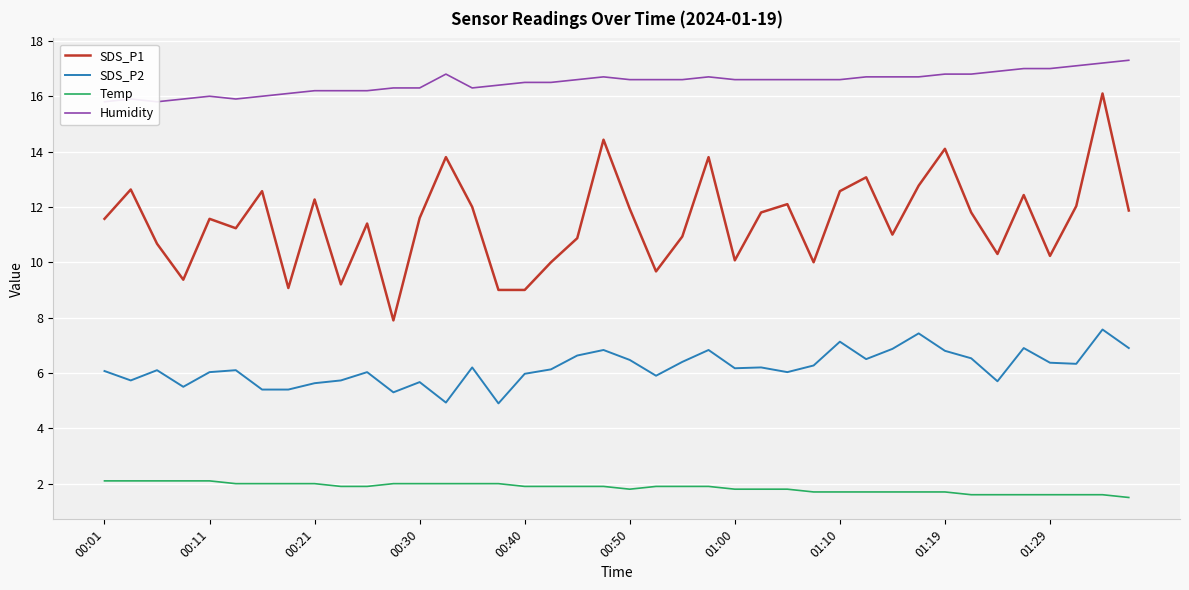

List the series in order of their peak value, highest first.

Humidity, SDS_P1, SDS_P2, Temp